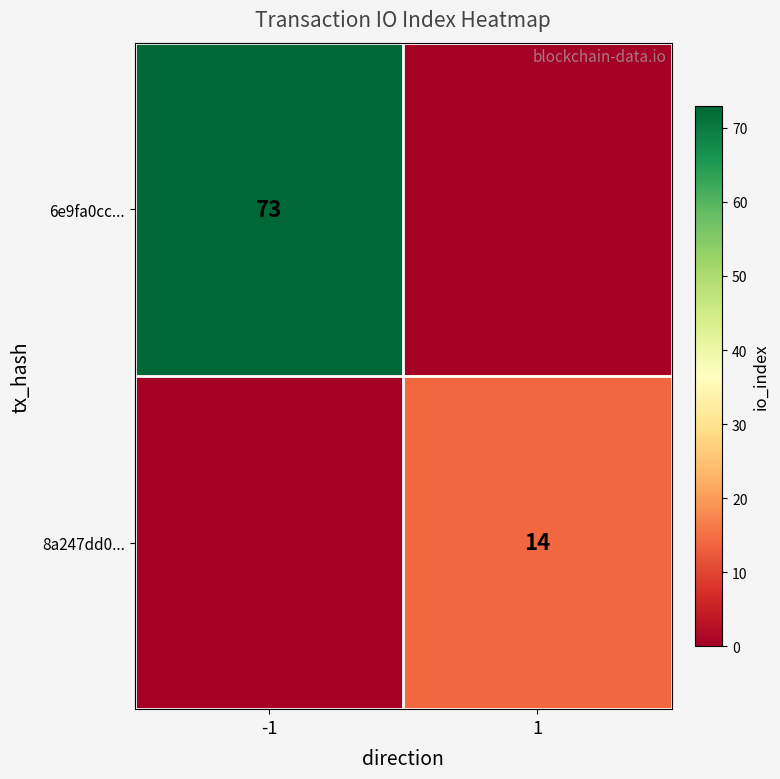

True or false: 6e9fa0cc... has a value of 73 at -1.

True